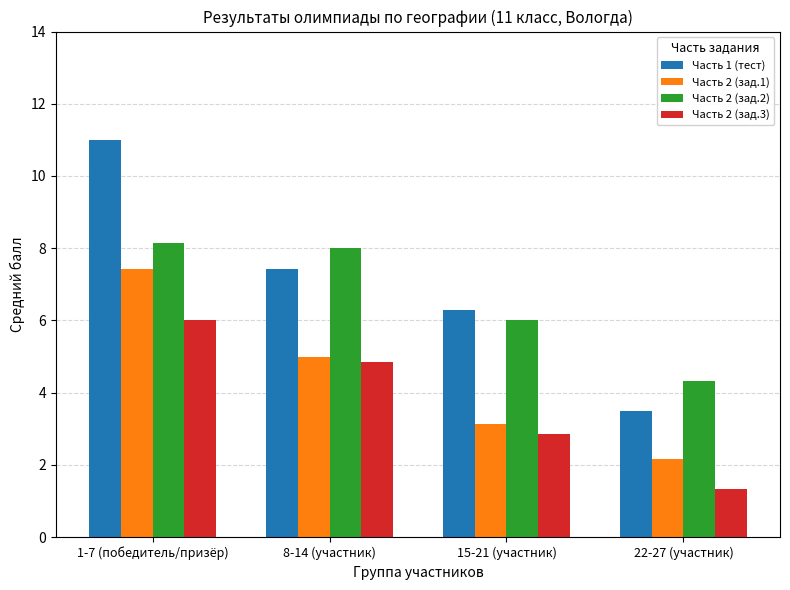

What is the average value of the Часть 2 (зад.2) series?

6.6